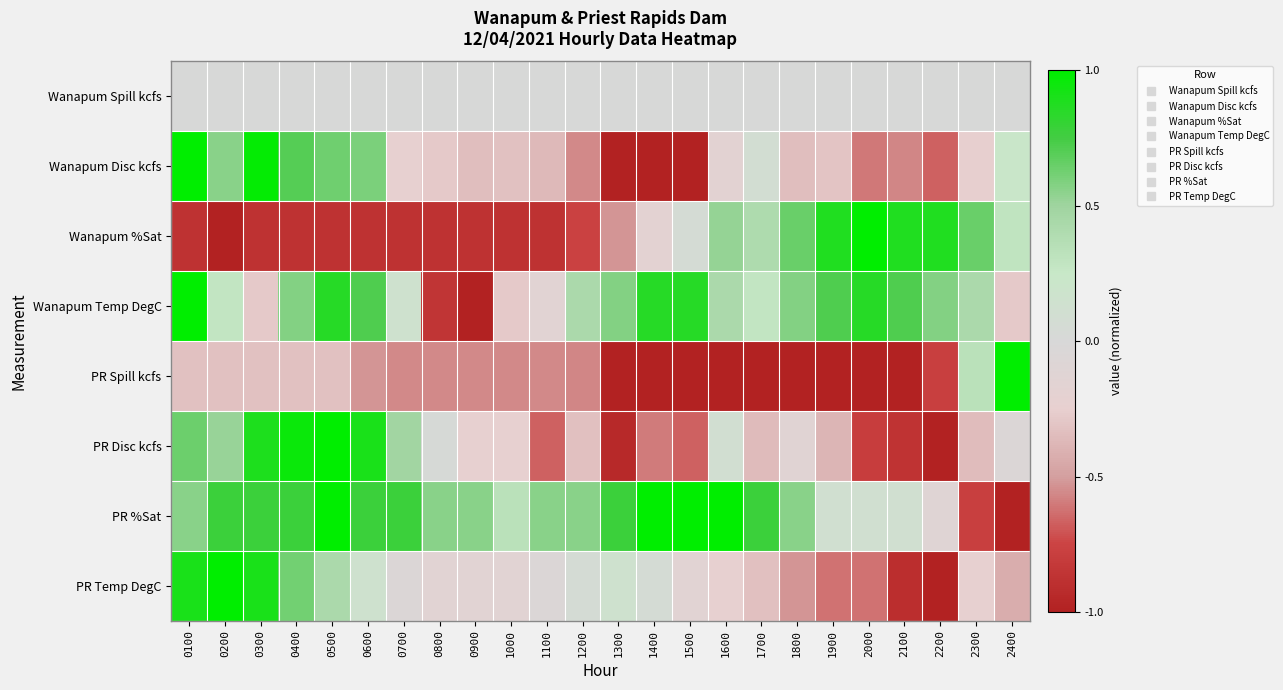

At which category does the chart reach its peak across all series?

0100